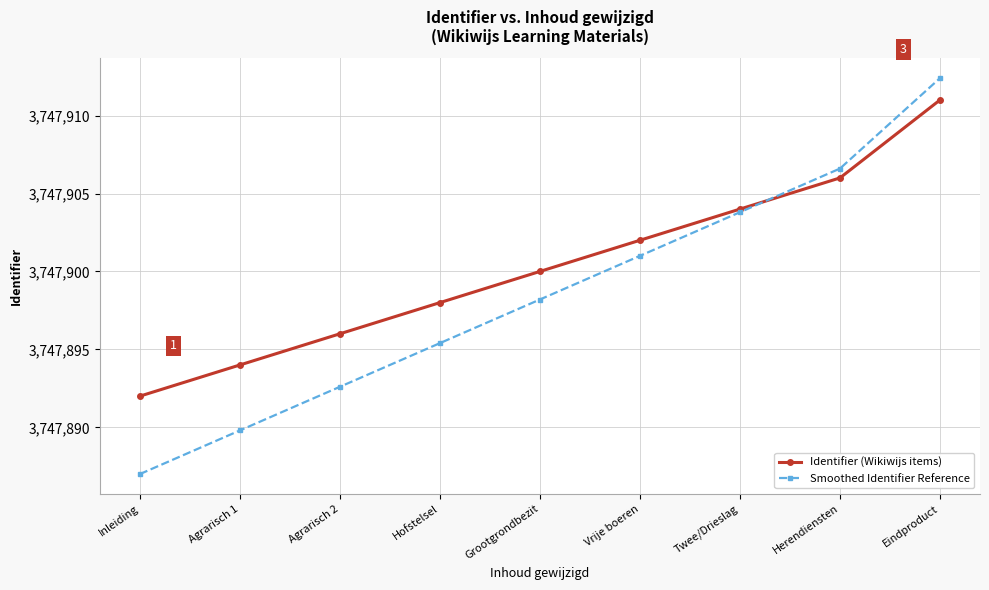

What is the sum of all Identifier (Wikiwijs items) values?

33731103.0